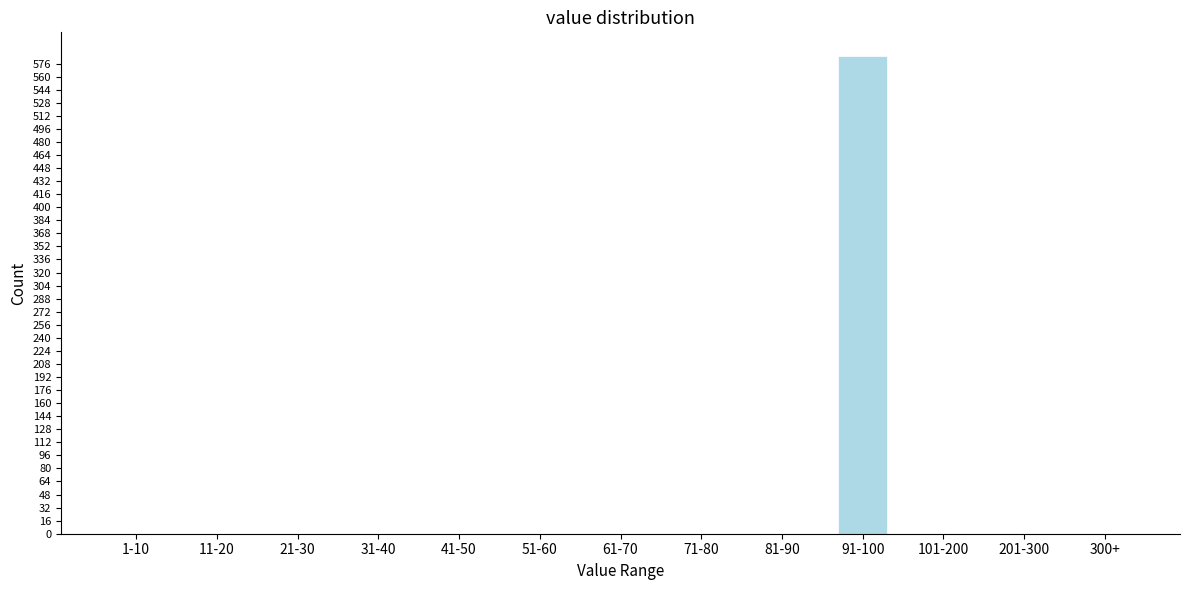

Reading left to right, what are all the values shown in this chart?

1-10=0	11-20=0	21-30=0	31-40=0	41-50=0	51-60=0	61-70=0	71-80=0	81-90=0	91-100=585	101-200=0	201-300=0	300+=0